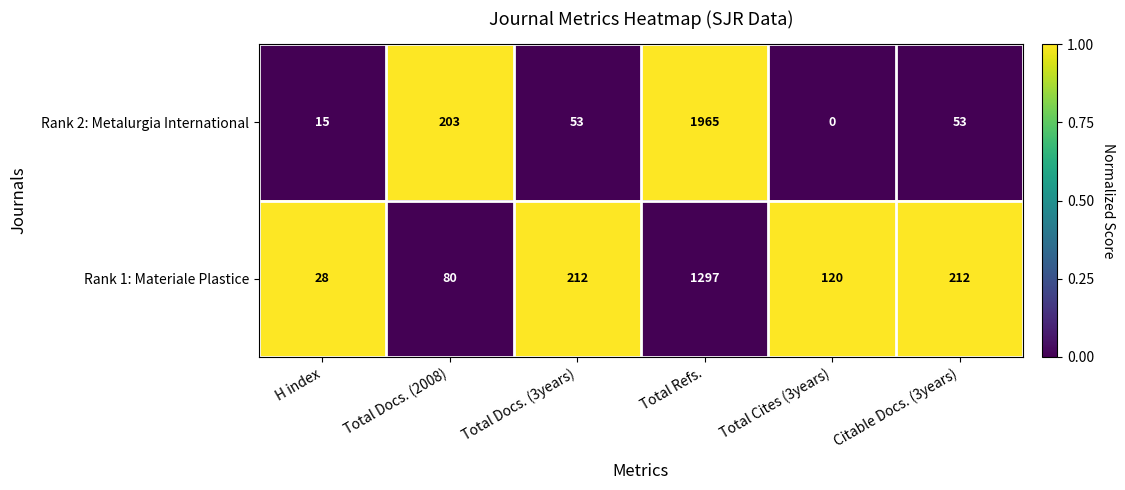

At which category does the chart reach its minimum across all series?

Total Cites (3years)